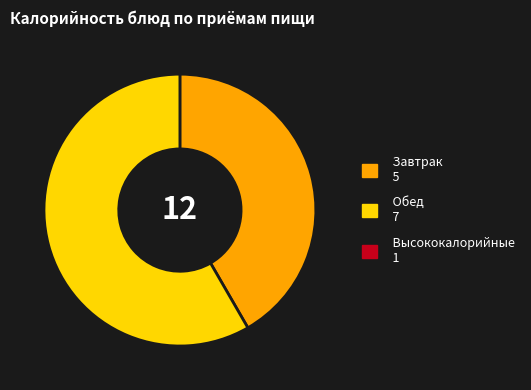

Is there a majority slice in this chart?

Yes